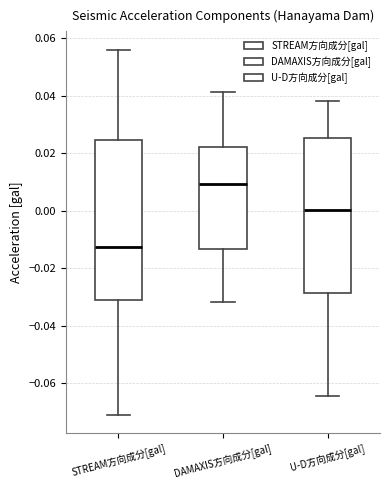

Where does the lower whisker of the box for DAMAXIS方向成分[gal] end on the y-axis? The values are not printed on the chart, so give them approximately, as read against the axis.

-0.032